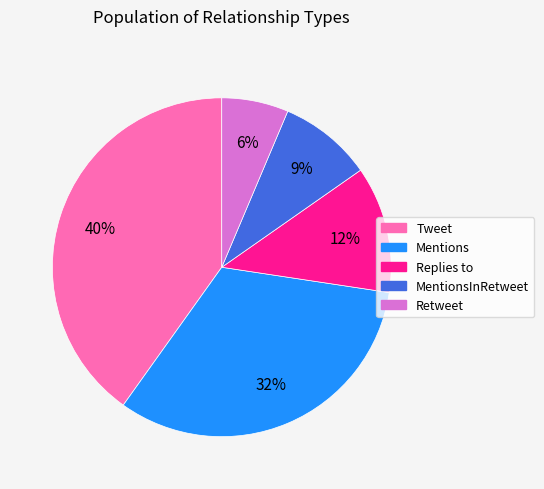

Is the sum of Tweet and Replies to greater than half?

Yes